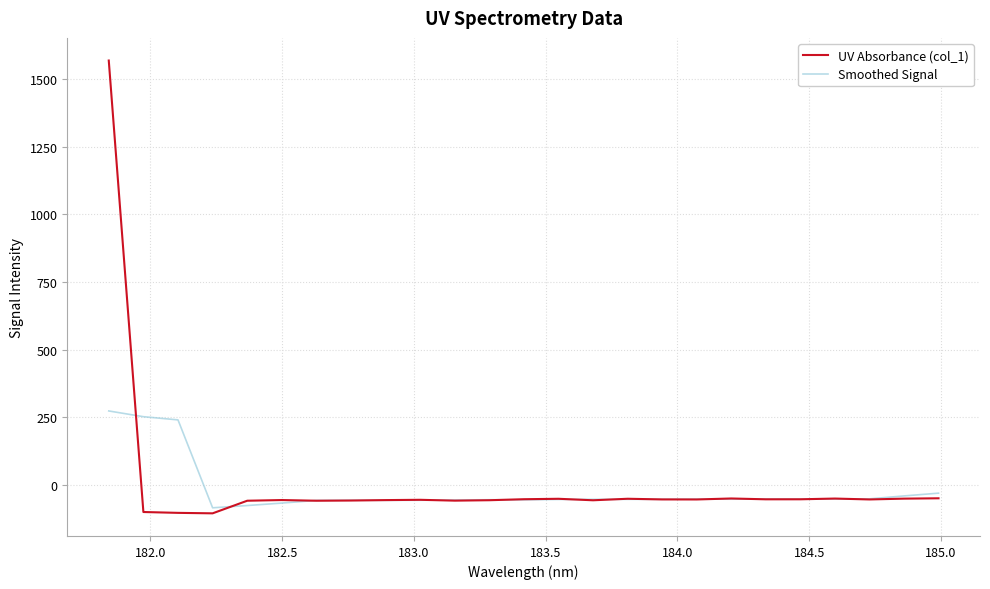

What is the maximum value for Smoothed Signal?

272.9